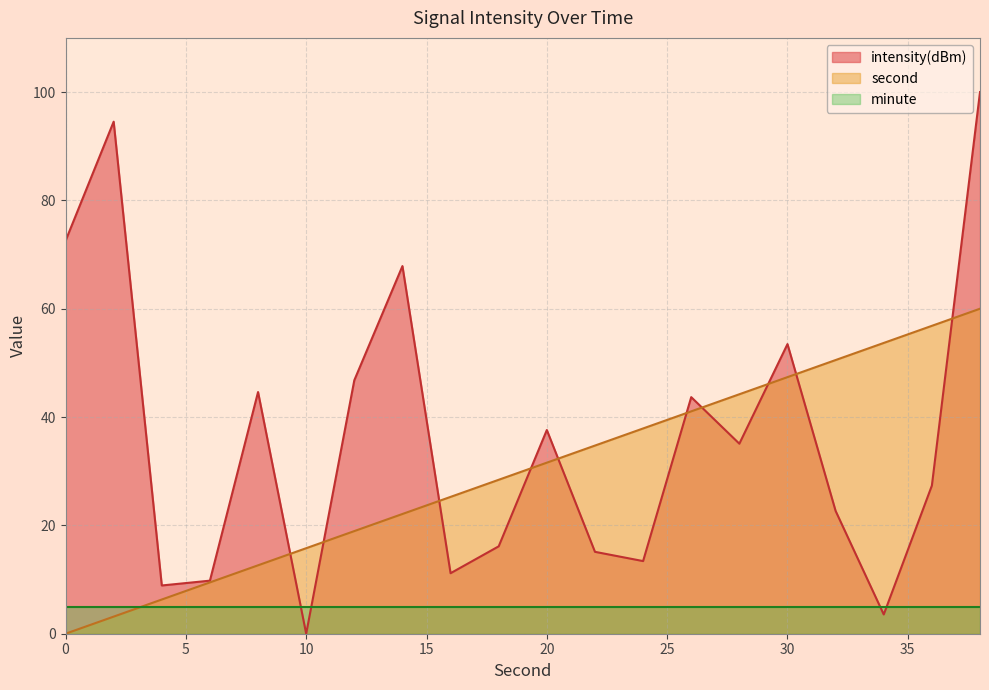

How many intersections are there between intensity(dBm) and second?

10